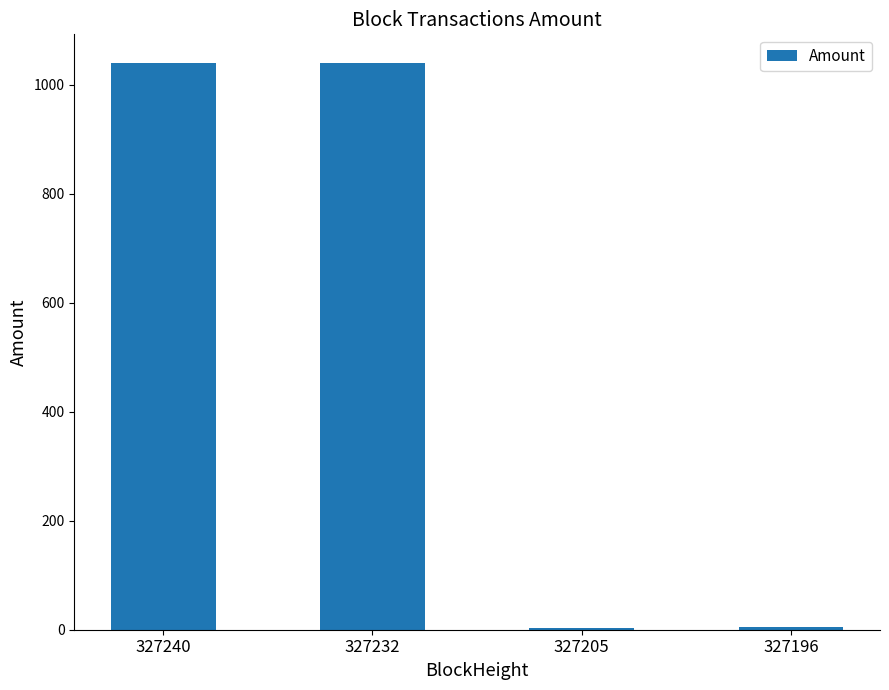

How many categories are shown in the chart?

4